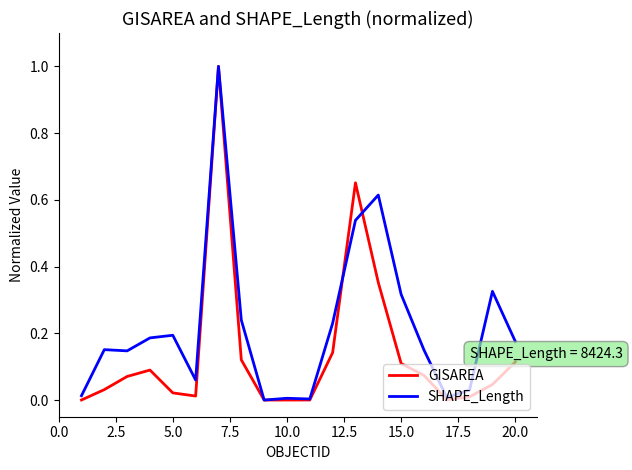

True or false: GISAREA has more than 0 points higher than both neighbors.

True